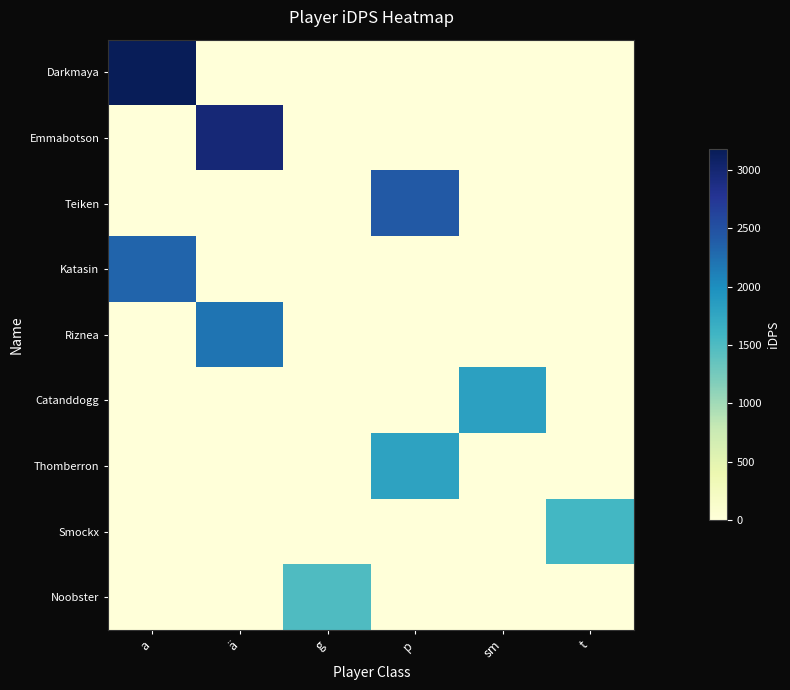

How many categories are shown in the chart?

6